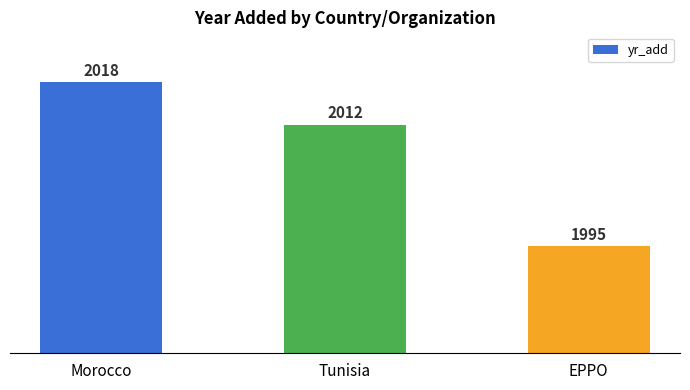

Does the chart contain any negative values?

No